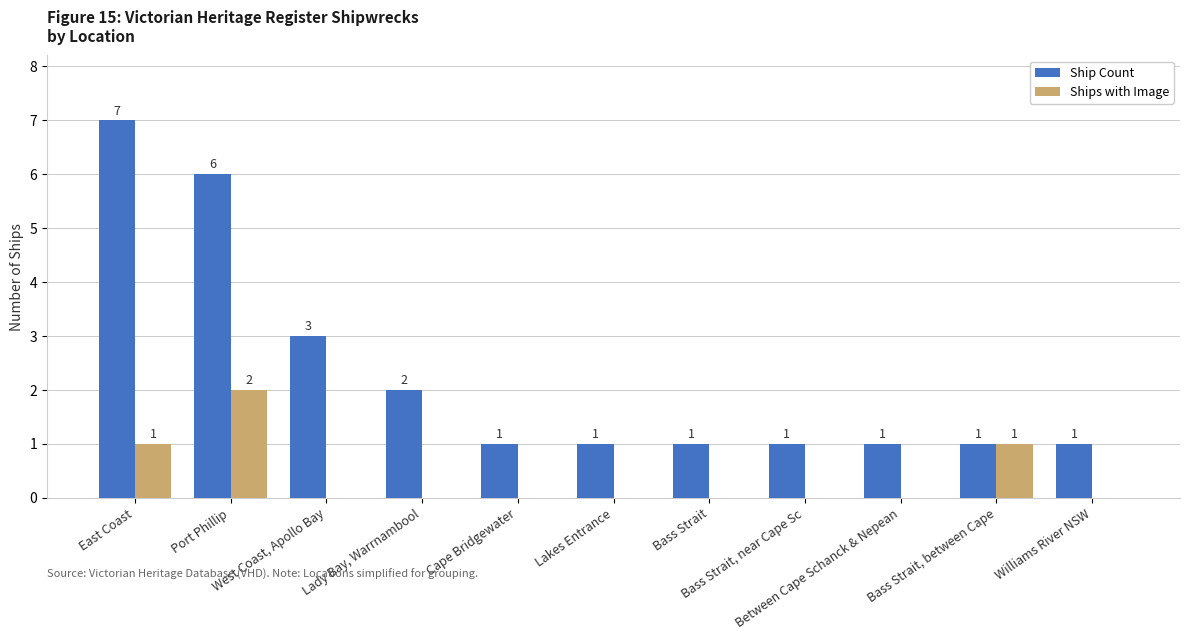

Reading left to right, extract all data points from this chart.

Ship Count: 7	6	3	2	1	1	1	1	1	1	1
Ships with Image: 1	2	0	0	0	0	0	0	0	1	0